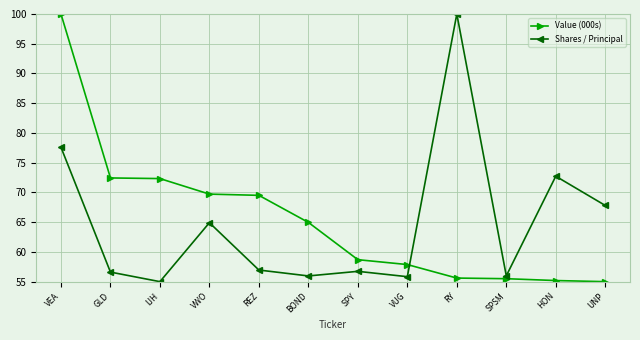

How many lines are shown in the chart?

2